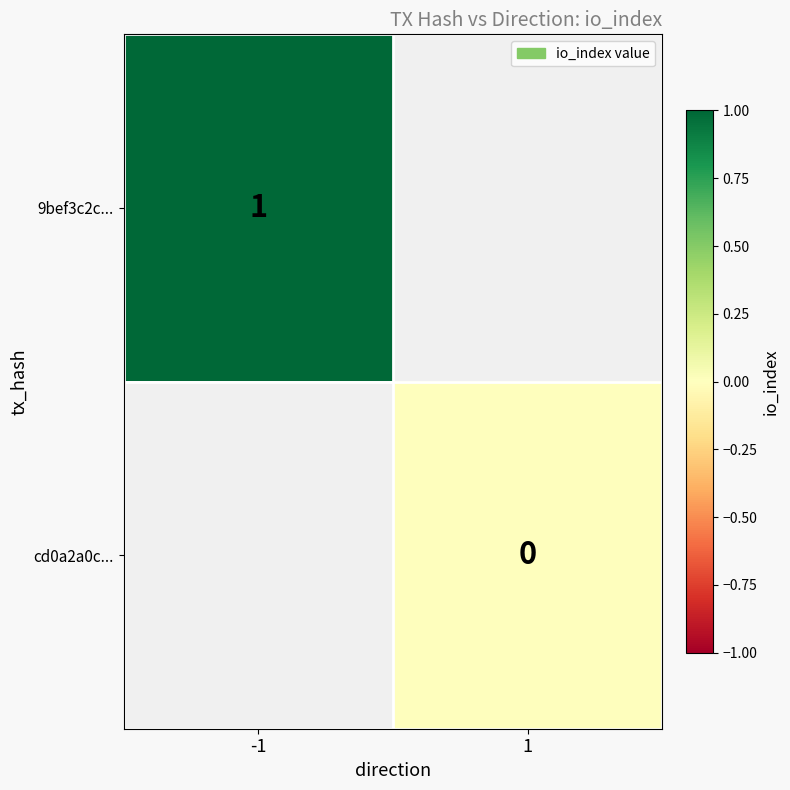

The 9bef3c2c... series shows 0 at -1. True or false?

False